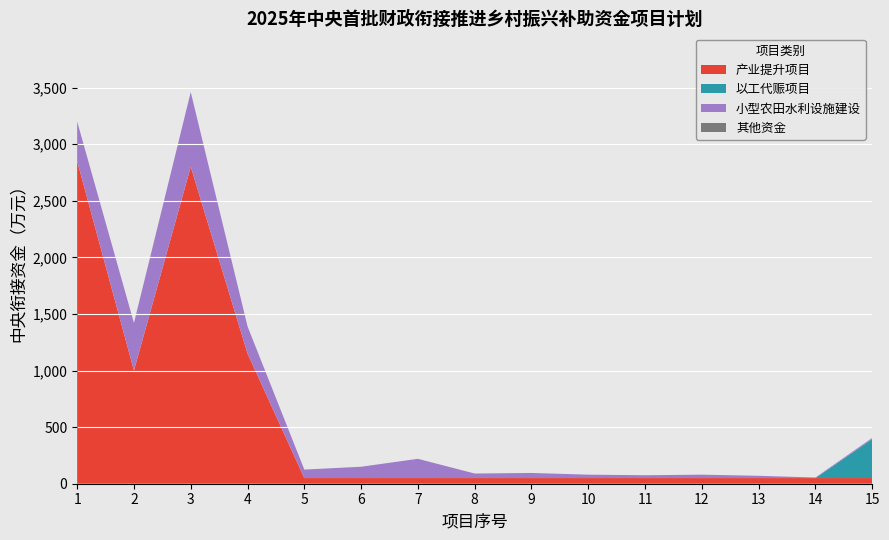

What is the maximum value for 产业提升项目?

2850